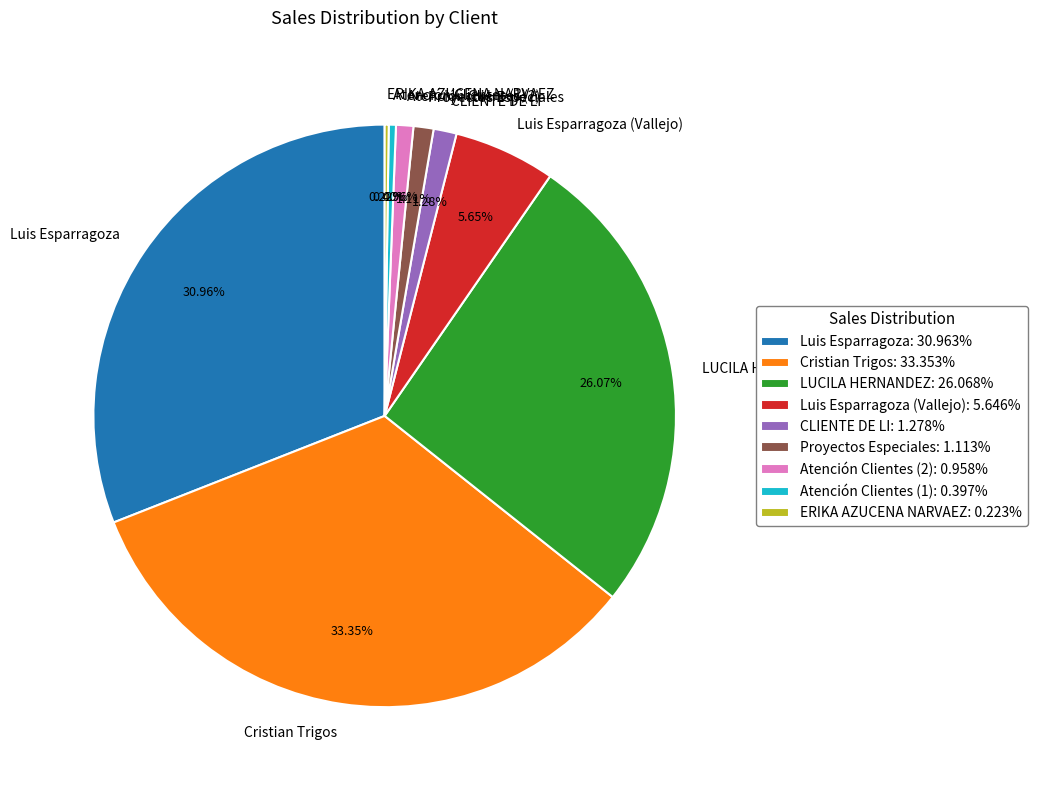

Is it true that Atención Clientes (2) is 1% of the pie?

True